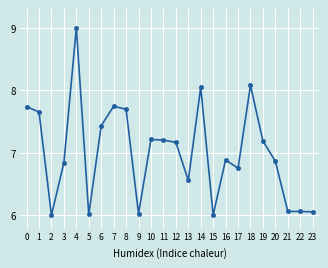

True or false: the data shows 8.8 at 2.

False